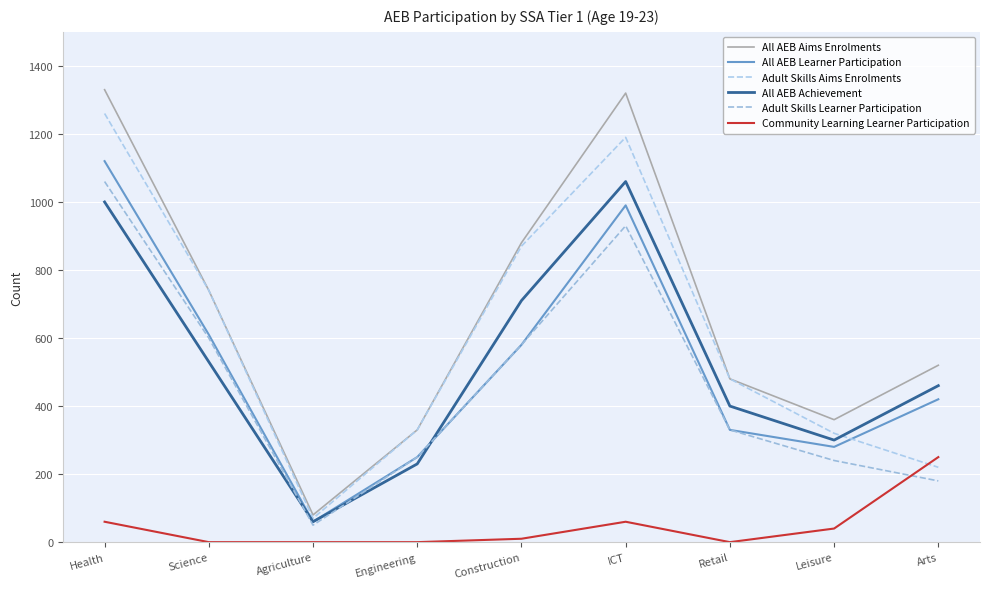

Reading left to right, what are all the values shown in this chart?

All AEB Aims Enrolments: Health=1330	Science=740	Agriculture=80	Engineering=330	Construction=880	ICT=1320	Retail=480	Leisure=360	Arts=520
All AEB Learner Participation: Health=1120	Science=610	Agriculture=60	Engineering=250	Construction=580	ICT=990	Retail=330	Leisure=280	Arts=420
Adult Skills Aims Enrolments: Health=1260	Science=740	Agriculture=70	Engineering=330	Construction=870	ICT=1190	Retail=480	Leisure=320	Arts=220
All AEB Achievement: Health=1000	Science=530	Agriculture=60	Engineering=230	Construction=710	ICT=1060	Retail=400	Leisure=300	Arts=460
Adult Skills Learner Participation: Health=1060	Science=600	Agriculture=50	Engineering=250	Construction=580	ICT=930	Retail=330	Leisure=240	Arts=180
Community Learning Learner Participation: Health=60	Science=0	Agriculture=0	Engineering=0	Construction=10	ICT=60	Retail=0	Leisure=40	Arts=250